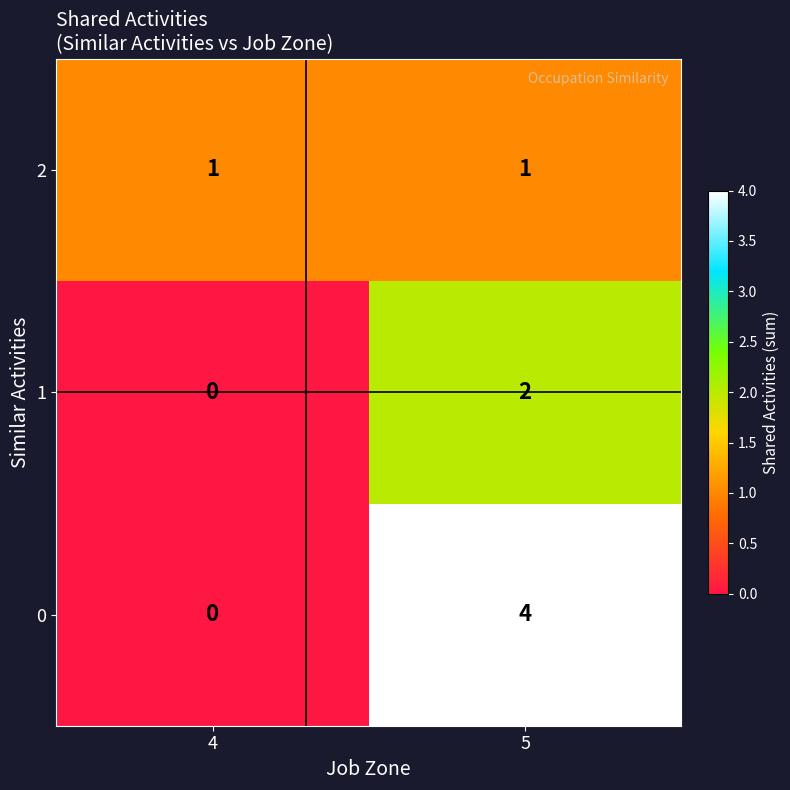

How many values in the 1 series are below 2?

1